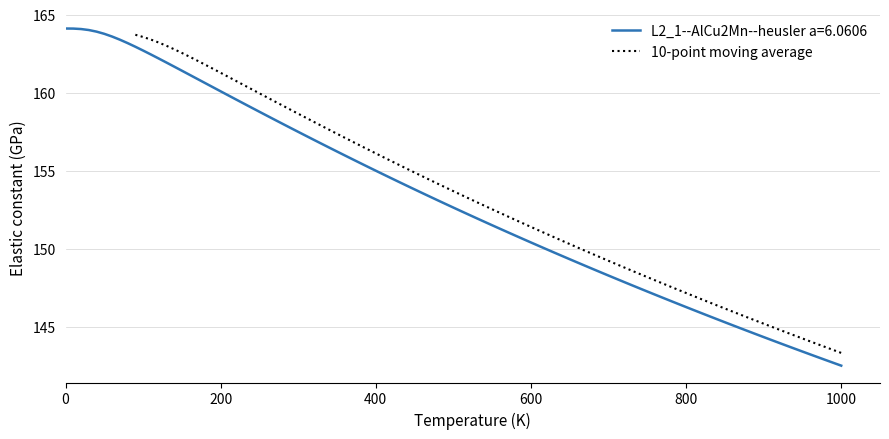

Approximately how many times larger is the value at 200.0 compared to 1000.0?

1.1